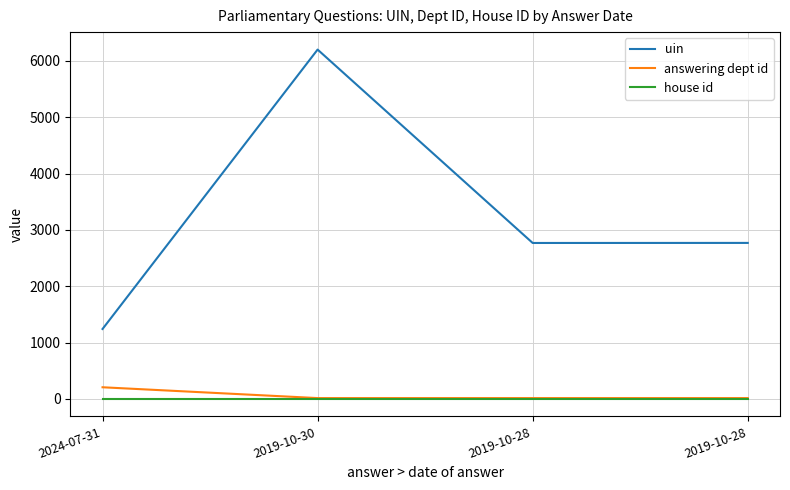

Does the chart display data point markers on the line(s)?

No